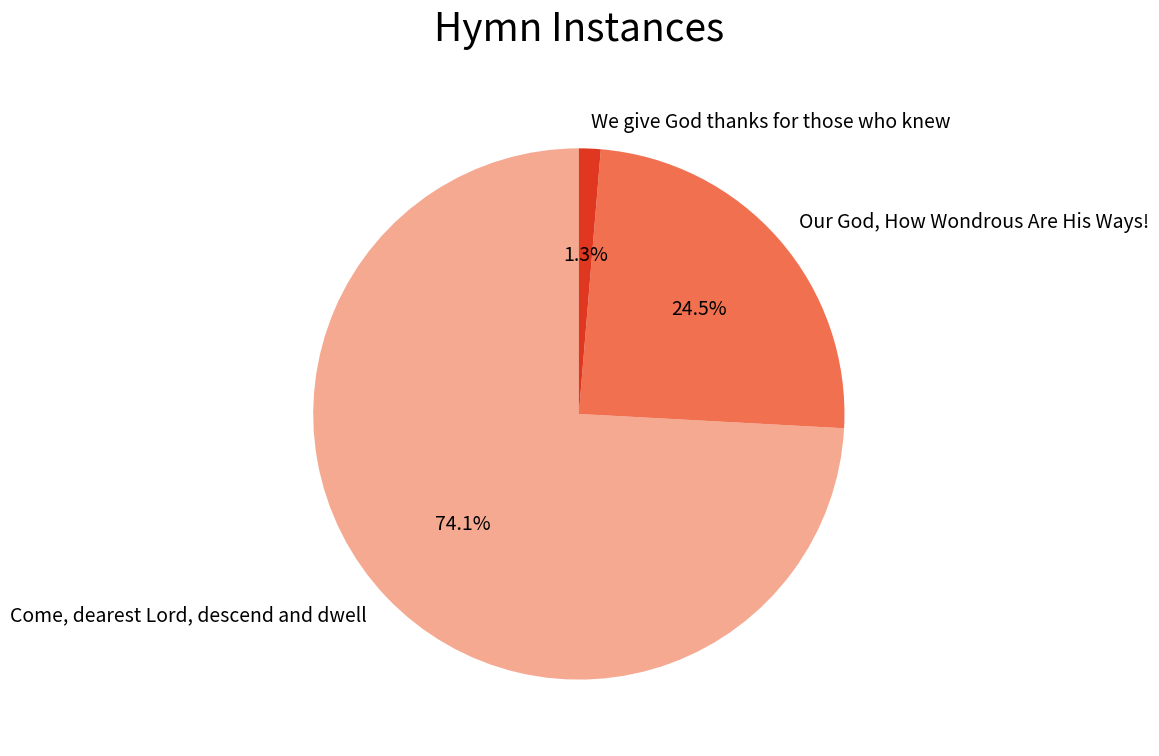

What percentage is the Come, dearest Lord, descend and dwell slice, to the nearest percent?

74%